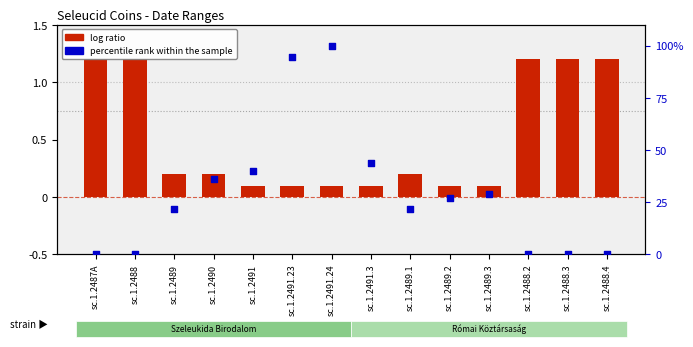

What is the total value across all series at sc.1.2489?

22.0